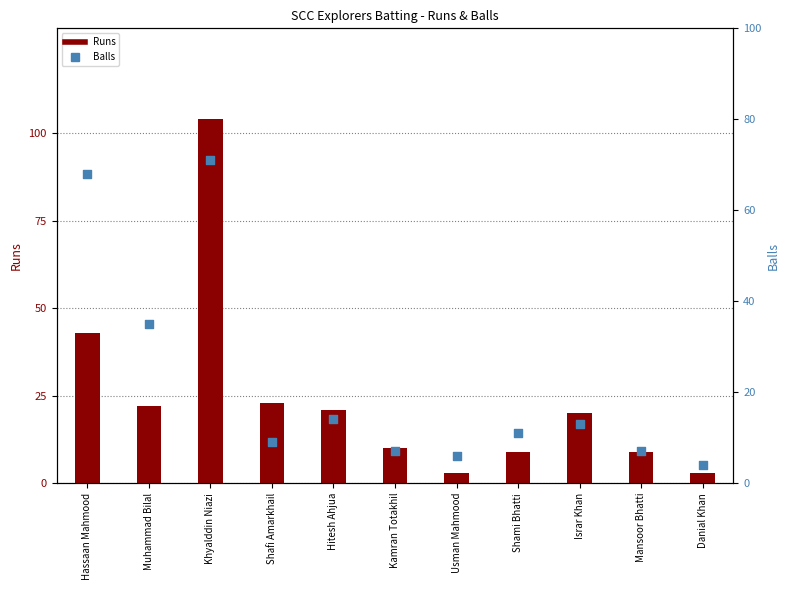

Which series reaches the minimum Y coordinate?

Runs